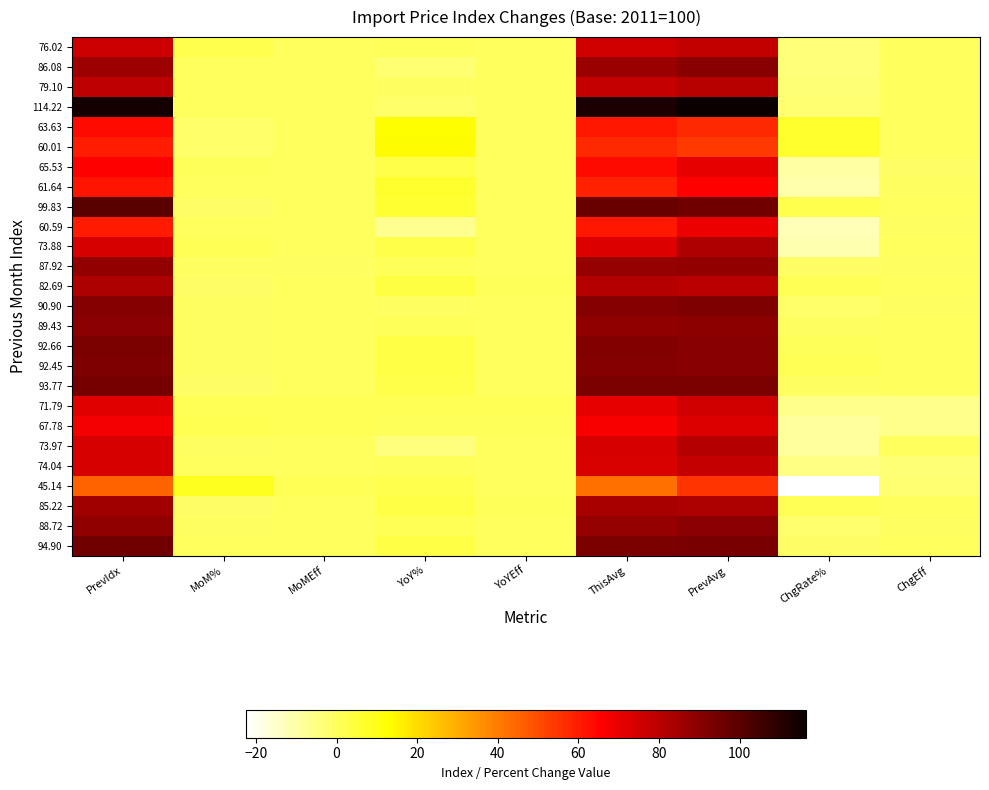

At which category does the chart reach its minimum across all series?

ChgRate%